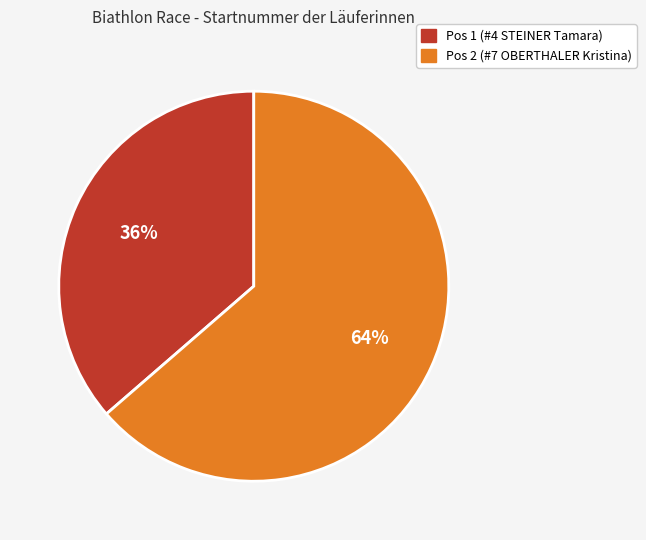

Which category has the smallest portion of the pie?

Pos 1 (#4 STEINER Tamara)